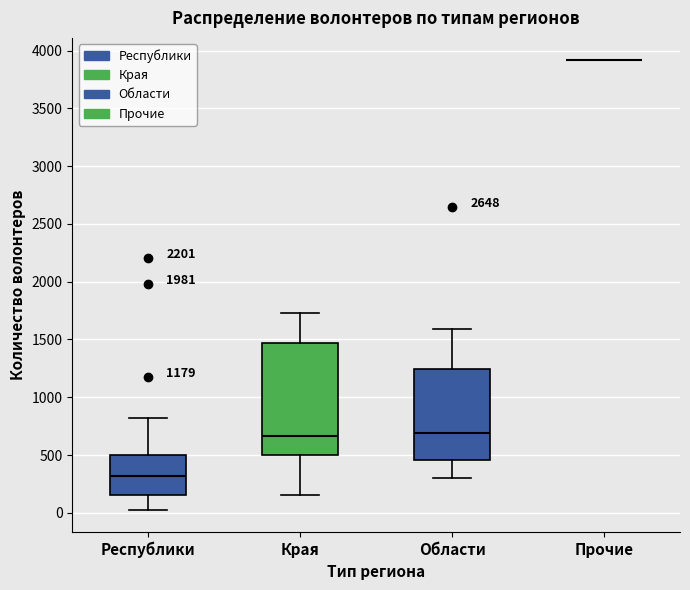

Which box is the tallest, from its lower edge to its upper edge?

Края